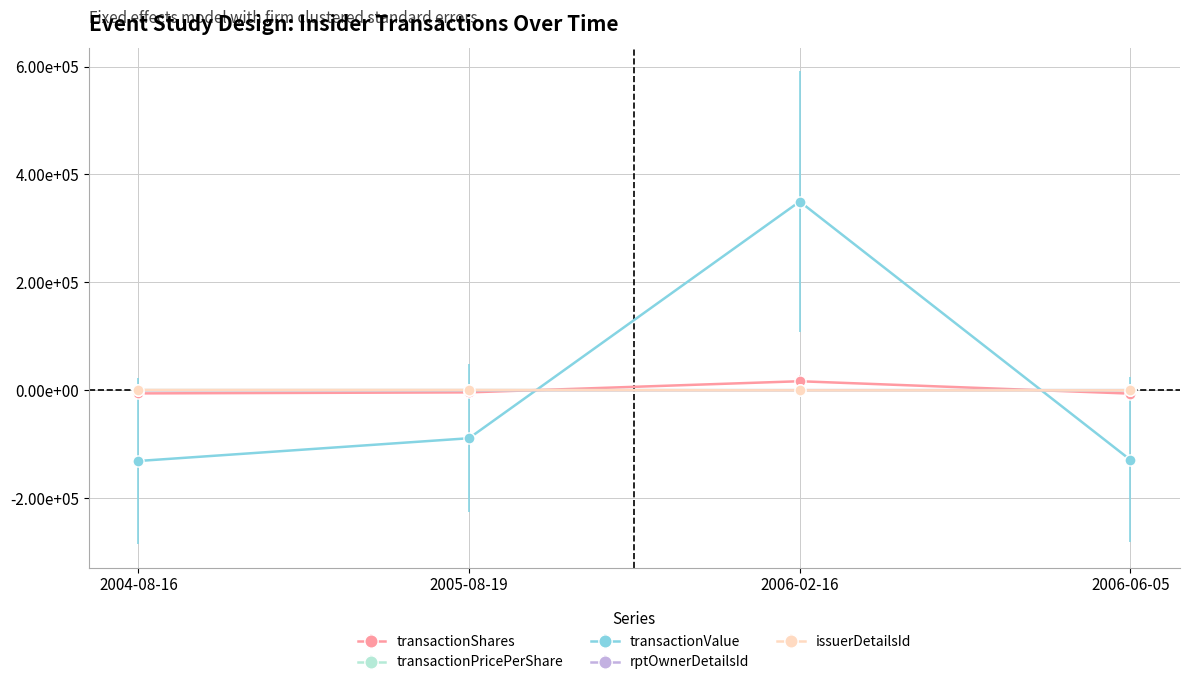

What are all the series names shown in the legend?

transactionShares, transactionPricePerShare, transactionValue, rptOwnerDetailsId, issuerDetailsId